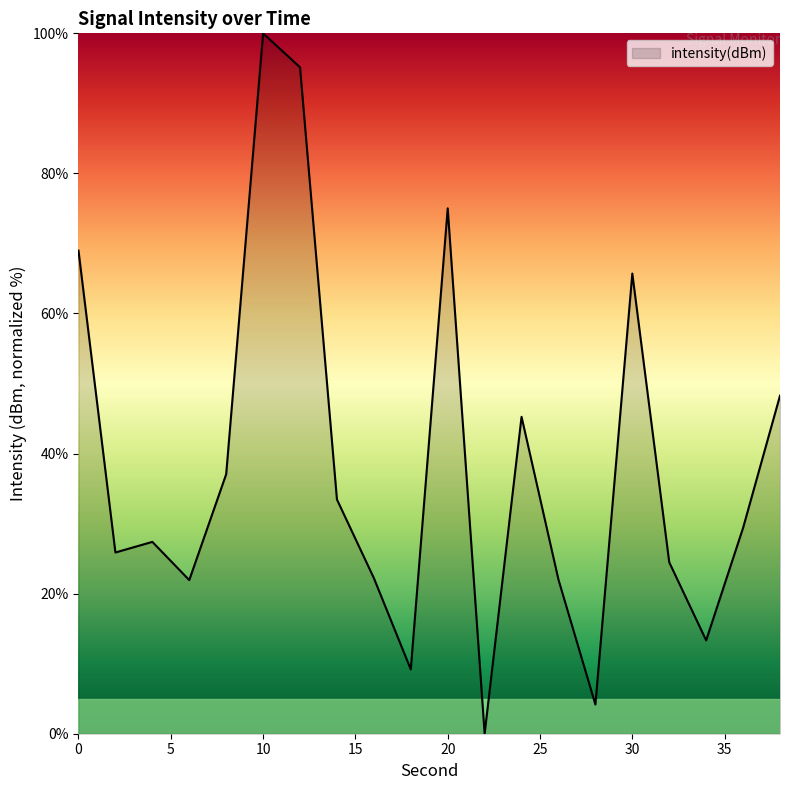

What is the maximum value shown in the chart?

100.0